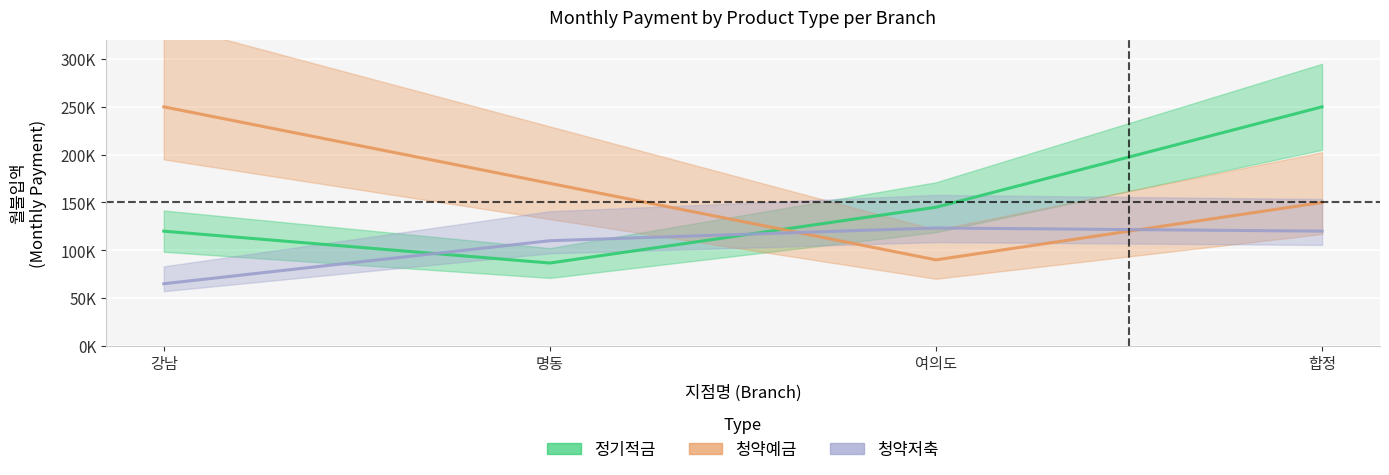

Which series has the widest spread of values?

정기적금